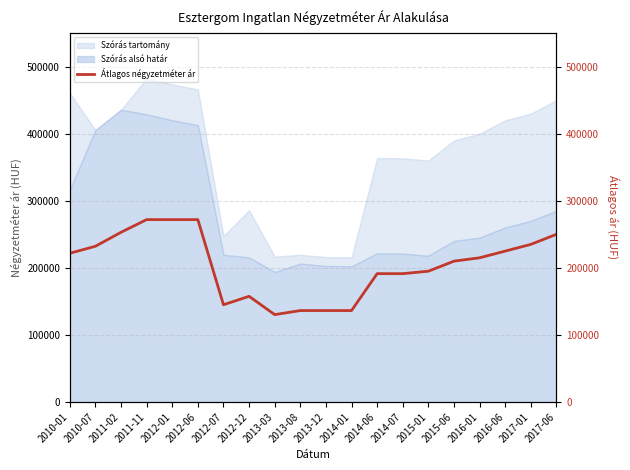

What is the change in value from 2012-07 to 2014-07?

+46374